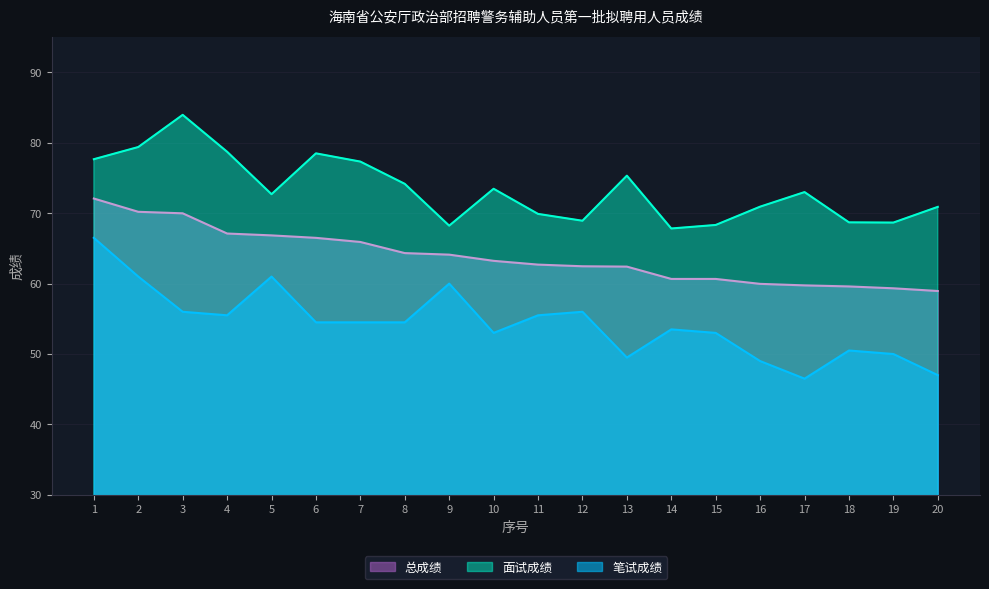

Does the chart display data point markers on the line(s)?

No